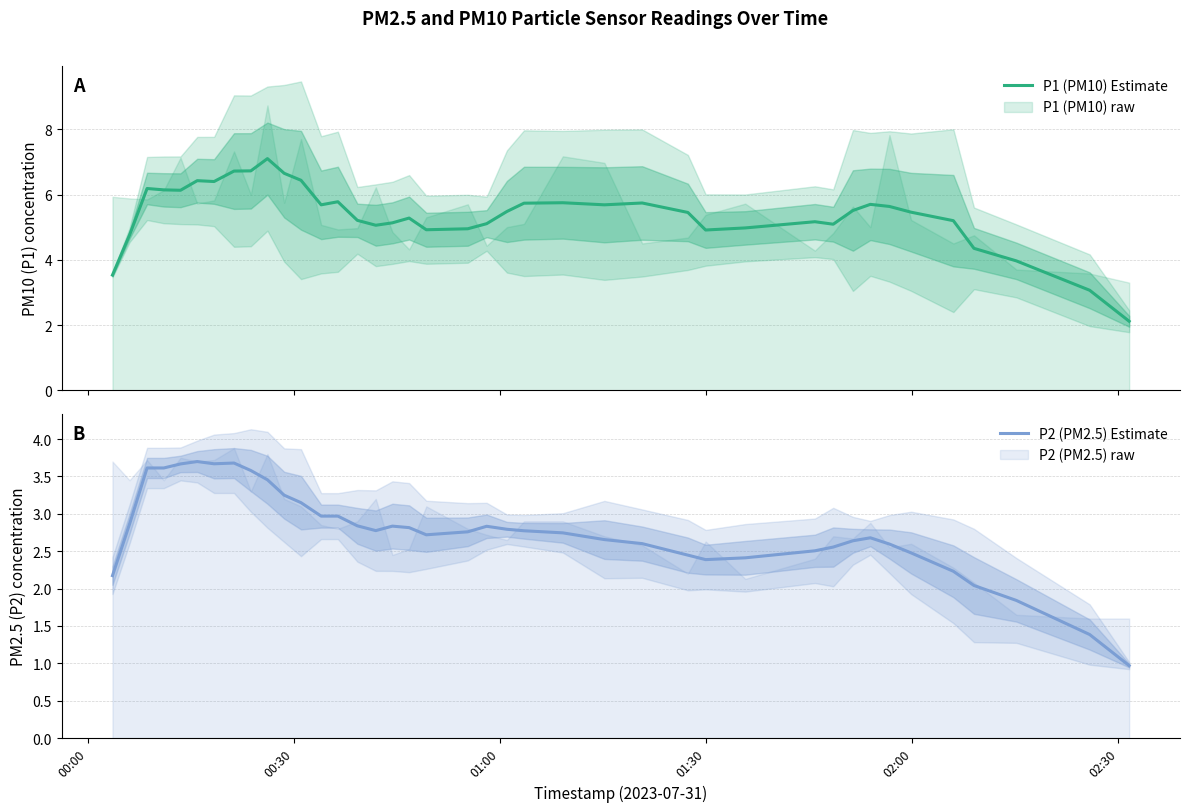

True or false: P1 (PM10) Estimate and P2 (PM2.5) Estimate cross at least once.

False